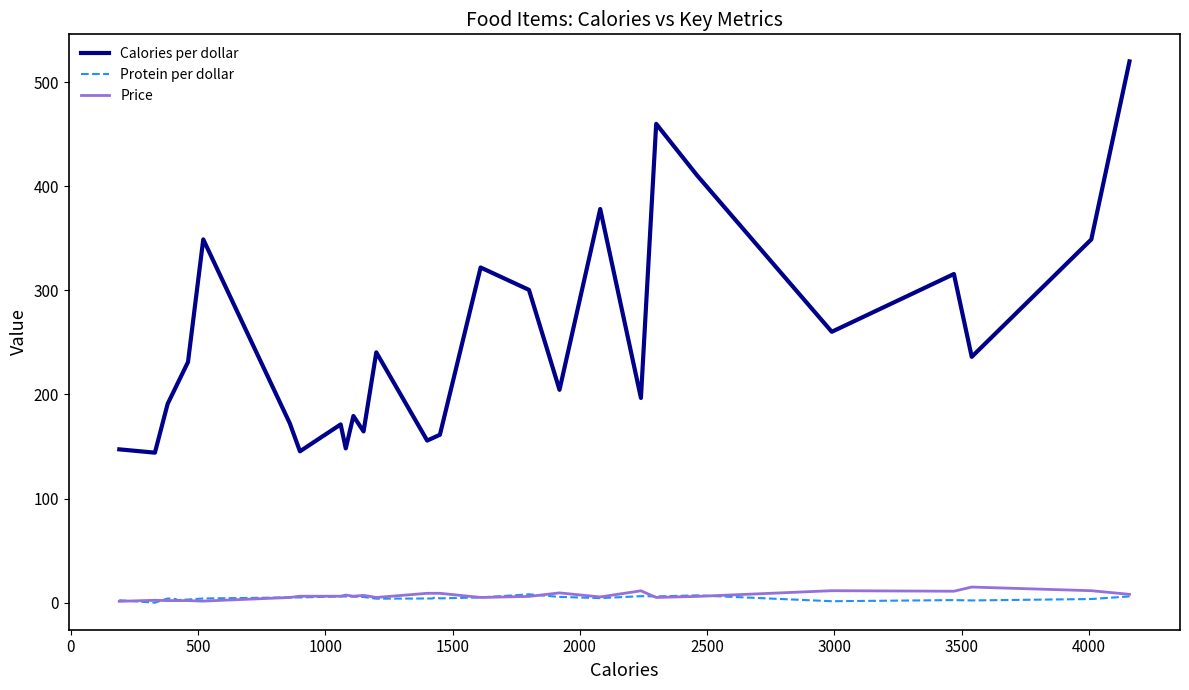

Which series has the largest range (max minus min)?

Calories per dollar